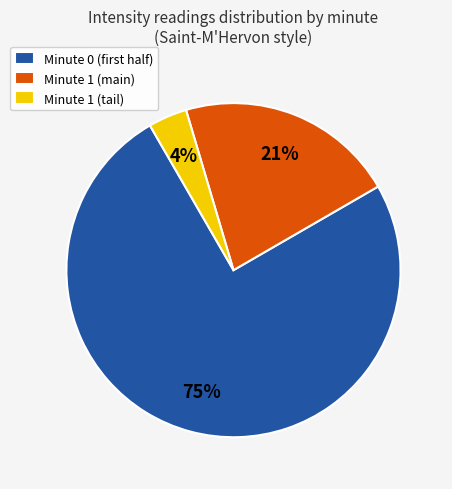

What percentage is the Minute 1 (main) slice, to the nearest percent?

21%